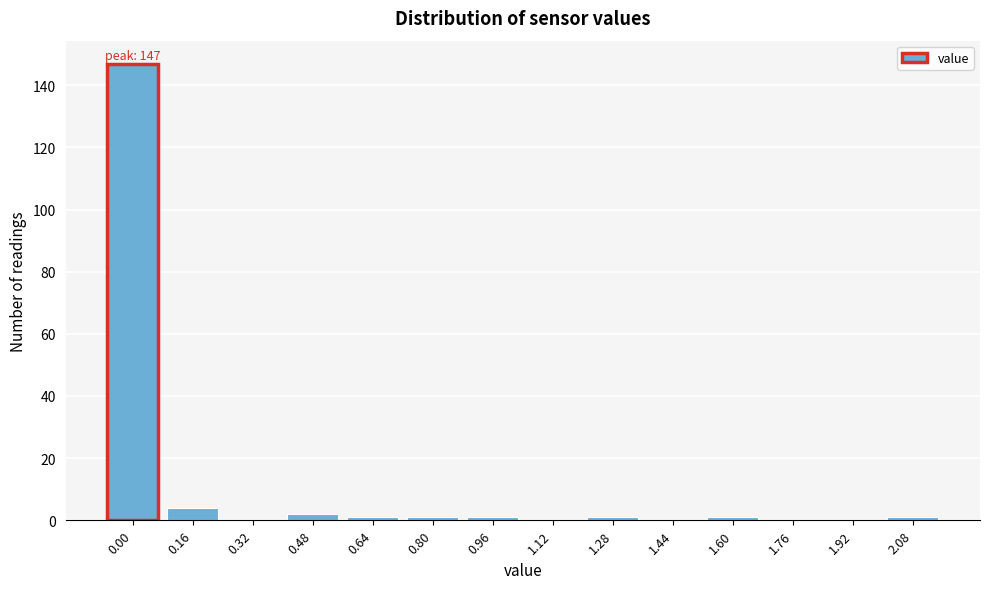

Reading right to left, what are all the values shown in this chart?

2.08=1	1.92=0	1.76=0	1.60=1	1.44=0	1.28=1	1.12=0	0.96=1	0.80=1	0.64=1	0.48=2	0.32=0	0.16=4	0.00=147